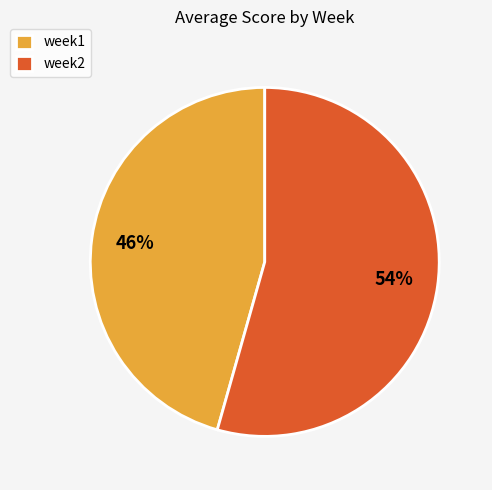

To the nearest percent, what is the combined percentage of week2 and week1?

100%